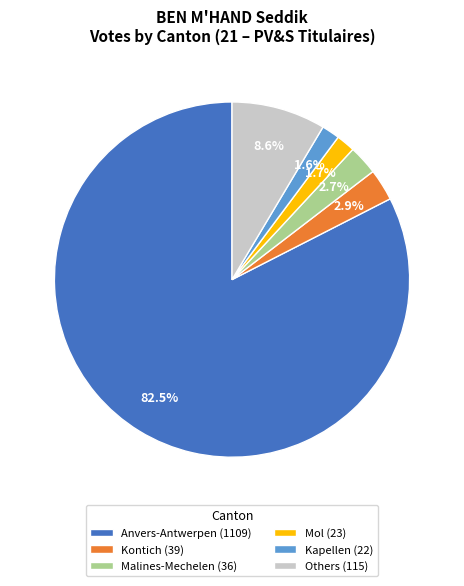

Which category has the biggest portion of the pie?

Anvers-Antwerpen (1109)